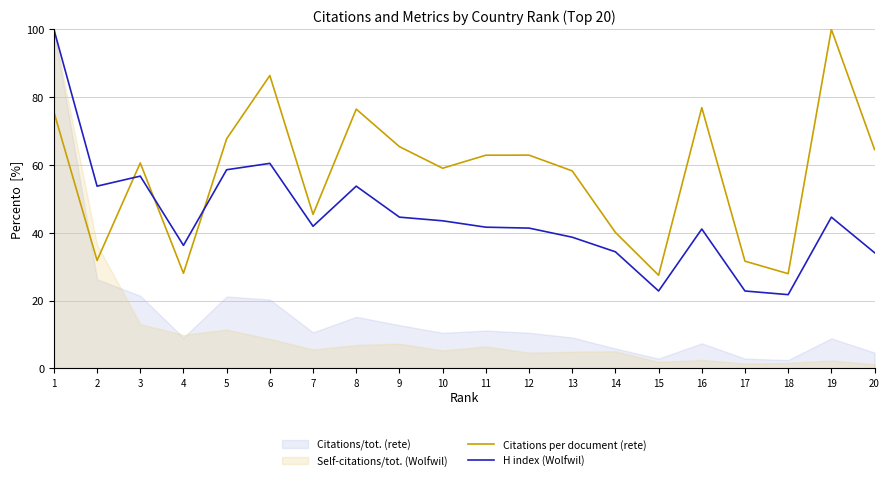

How many lines are shown in the chart?

2